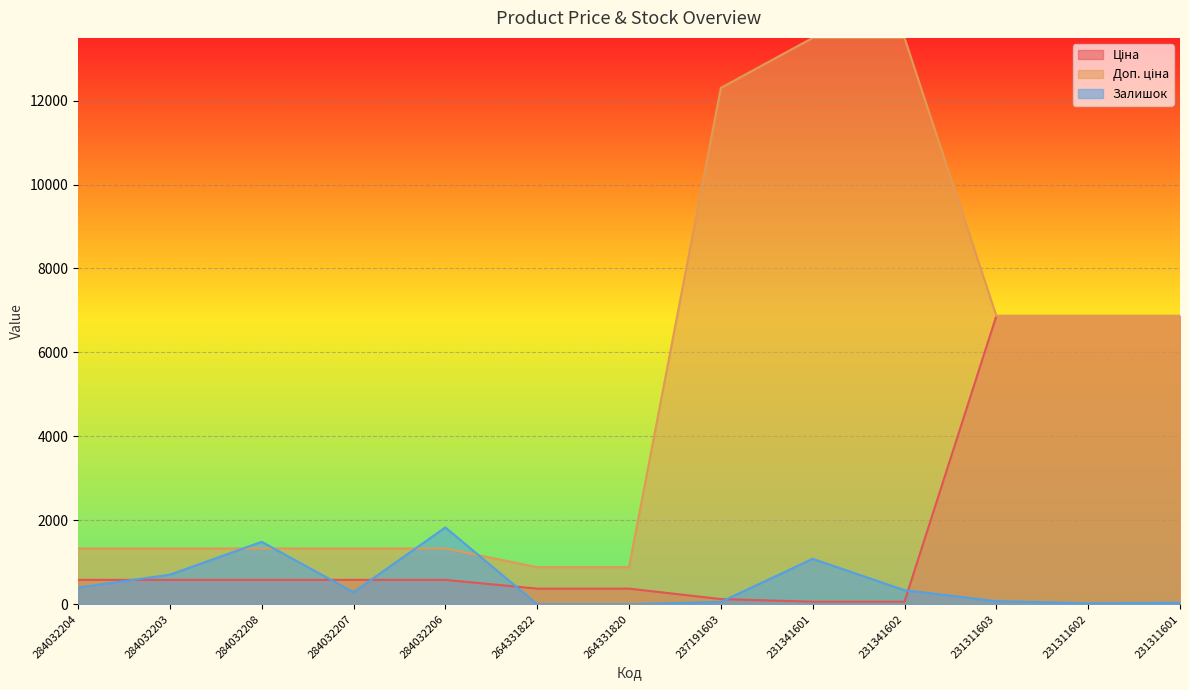

How many interior local peaks does the Залишок series have?

3